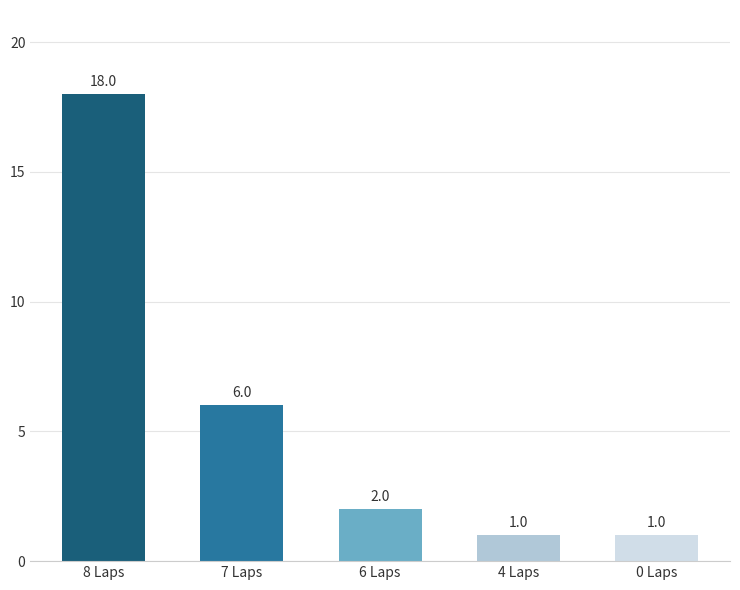

At which category does the chart reach its peak across all series?

8 Laps